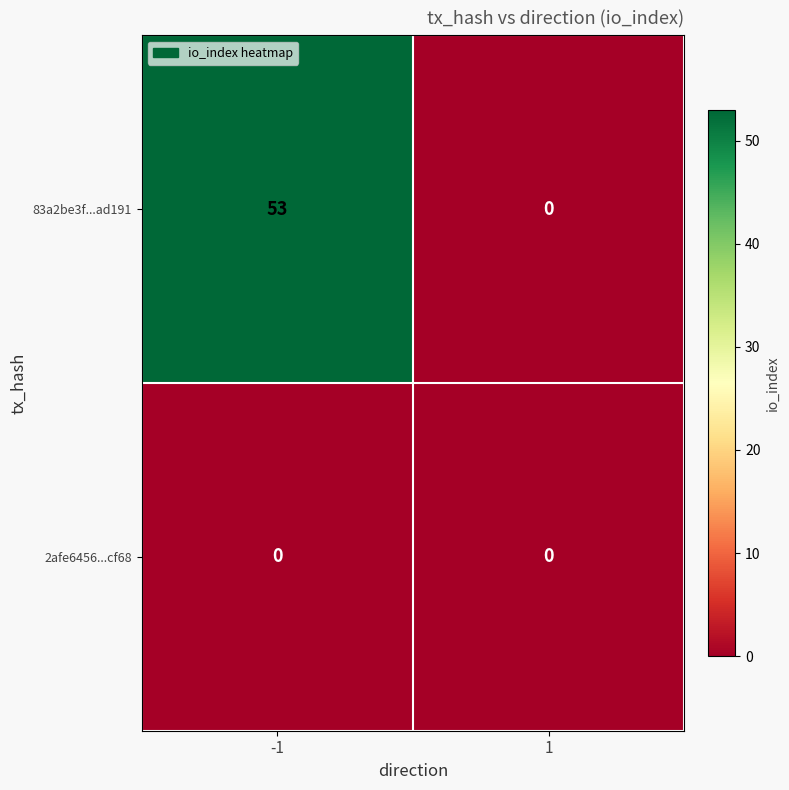

How many distinct data groups are displayed?

2